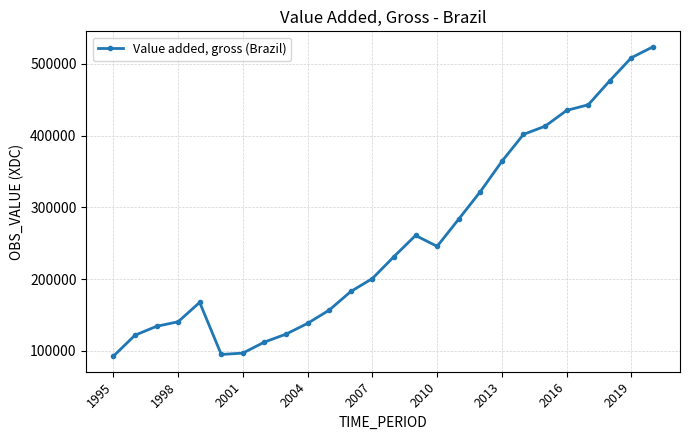

What is the greatest value displayed?

523835